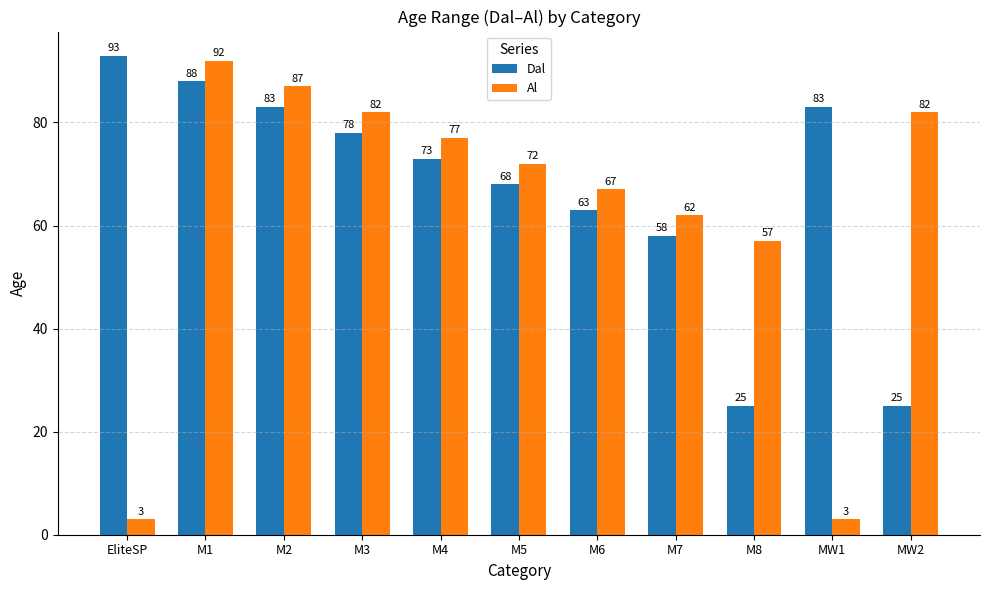

Reading left to right, list all the values displayed in this chart.

Dal: 93	88	83	78	73	68	63	58	25	83	25
Al: 3	92	87	82	77	72	67	62	57	3	82